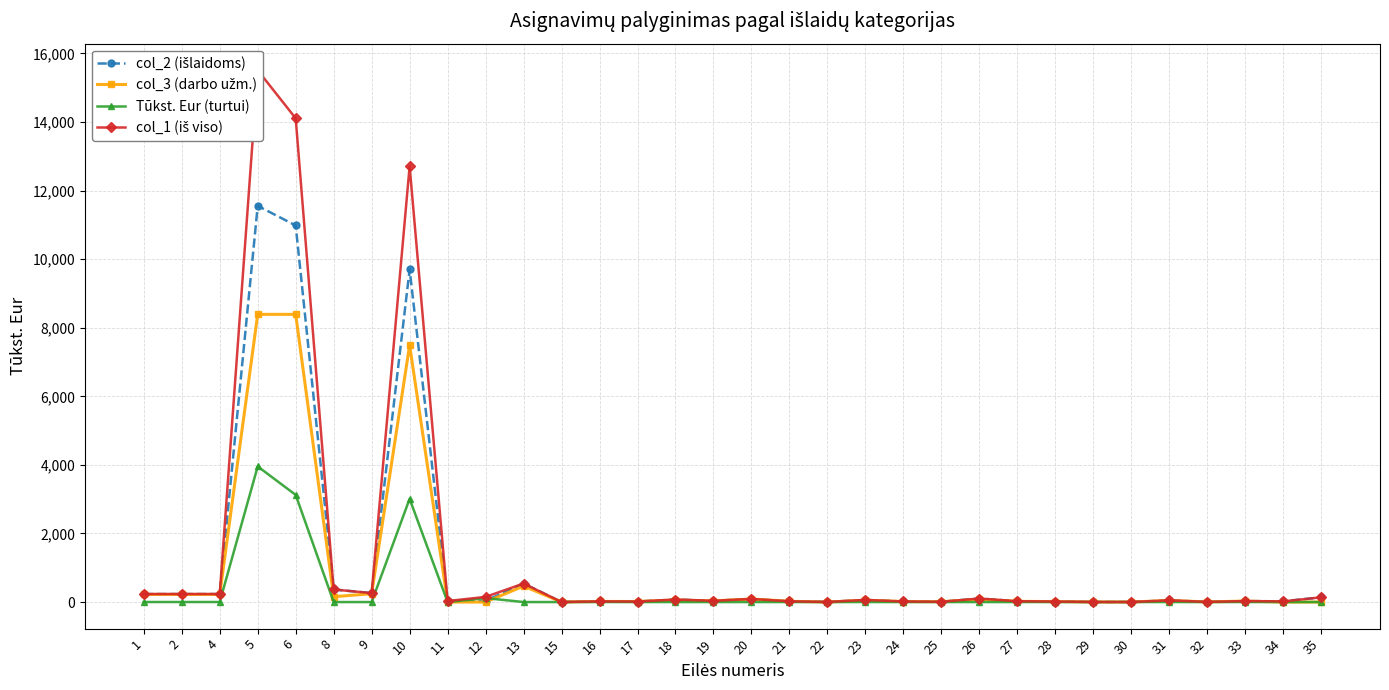

Reading left to right, transcribe all the data shown in this chart.

col_2 (išlaidoms): 1=233.0	2=233.0	4=233.0	5=11554.7	6=10981.2	8=366.7	9=259.9	10=9698.5	11=29.0	12=34.8	13=539.7	15=0.6	16=19.0	17=15.0	18=73.3	19=36.4	20=90.5	21=21.5	22=2.6	23=62.0	24=16.0	25=8.4	26=102.7	27=24.3	28=14.7	29=2.0	30=1.4	31=49.3	32=4.5	33=28.1	34=20.0	35=136.8
col_3 (darbo užm.): 1=221.5	2=221.5	4=221.5	5=8390.0	6=8390.0	8=155.9	9=243.0	10=7493.0	11=0.0	12=0.0	13=466.0	15=0.6	16=17.5	17=14.8	18=57.5	19=32.2	20=88.8	21=21.1	22=0.0	23=52.0	24=15.3	25=8.2	26=78.2	27=19.8	28=13.4	29=1.9	30=1.4	31=43.3	32=4.4	33=27.7	34=0.0	35=0.0
Tūkst. Eur (turtui): 1=1.0	2=1.0	4=1.0	5=3953.8	6=3124.9	8=0.0	9=0.0	10=3009.7	11=0.0	12=115.2	13=0.0	15=0.0	16=0.0	17=0.0	18=0.0	19=0.0	20=0.0	21=0.0	22=0.0	23=0.0	24=0.0	25=0.0	26=0.0	27=0.0	28=0.0	29=0.0	30=0.0	31=0.0	32=0.0	33=0.0	34=0.0	35=0.0
col_1 (iš viso): 1=234.0	2=234.0	4=234.0	5=15508.5	6=14106.1	8=366.7	9=259.9	10=12708.2	11=29.0	12=150.0	13=539.7	15=0.6	16=19.0	17=15.0	18=73.3	19=36.4	20=90.5	21=21.5	22=2.6	23=62.0	24=16.0	25=8.4	26=102.7	27=24.3	28=14.7	29=2.0	30=1.4	31=49.3	32=4.5	33=28.1	34=20.0	35=136.8